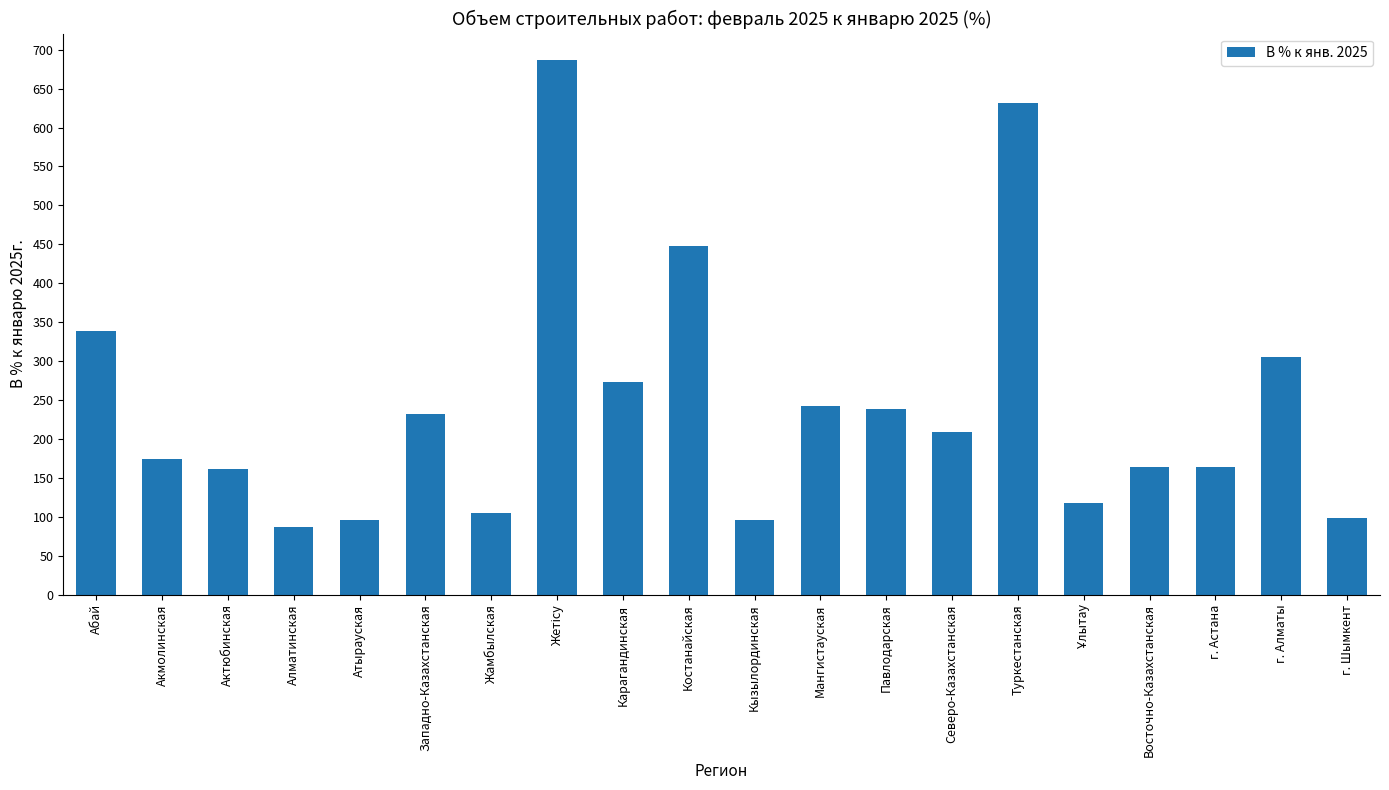

Is it true that the value at Восточно-Казахстанская is 249.7?

False